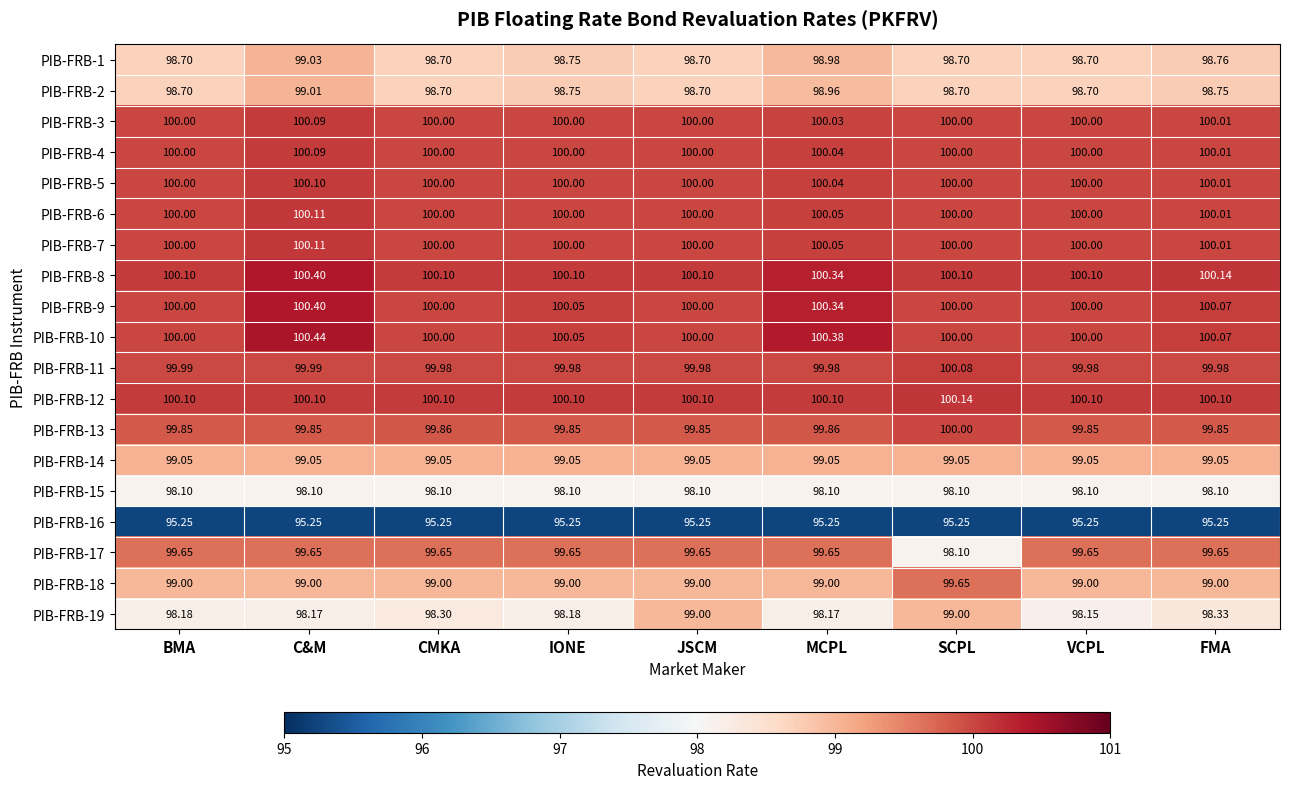

At which label does PIB-FRB-10 reach its peak?

C&M